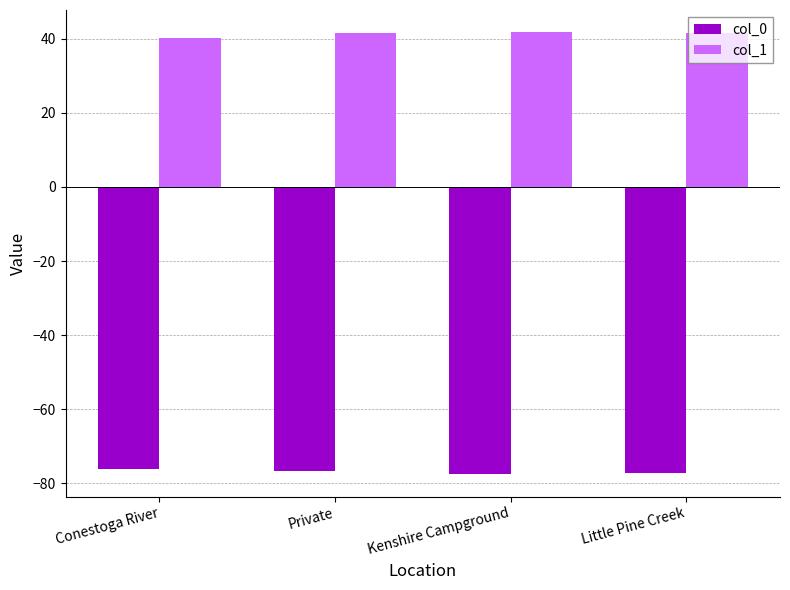

What are all the series names shown in the legend?

col_0, col_1